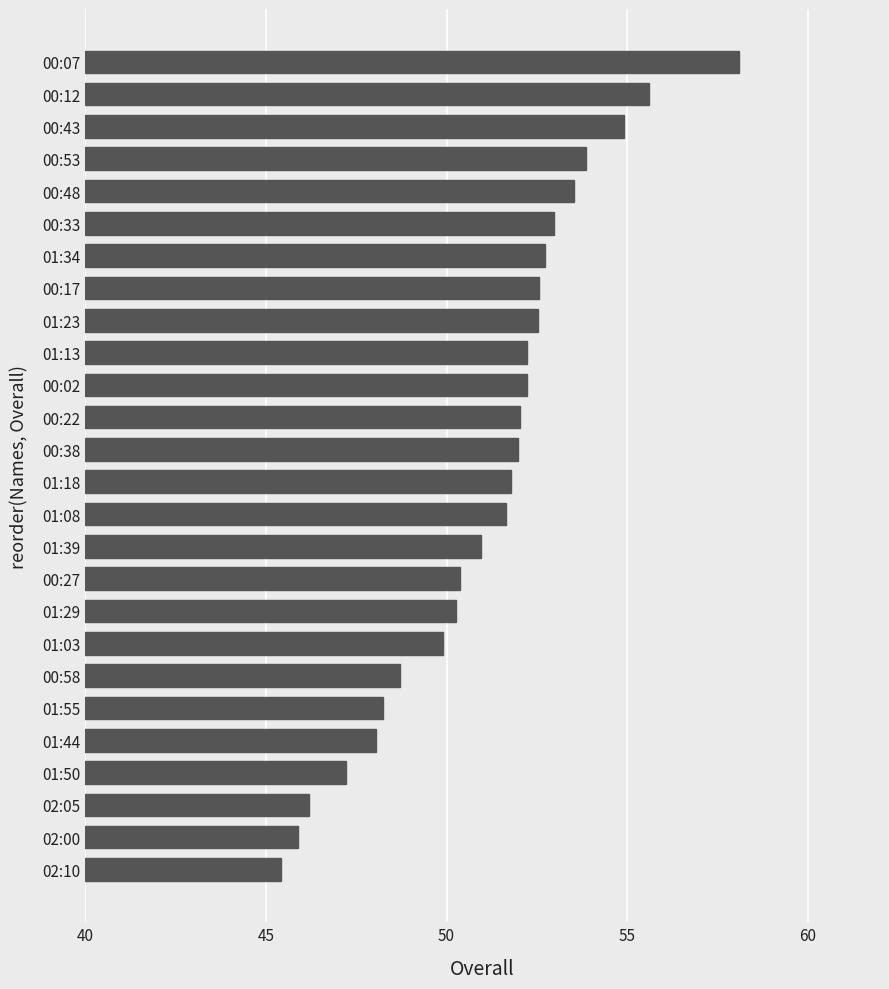

The chart shows a value of 52.5 at 00:17. True or false?

True